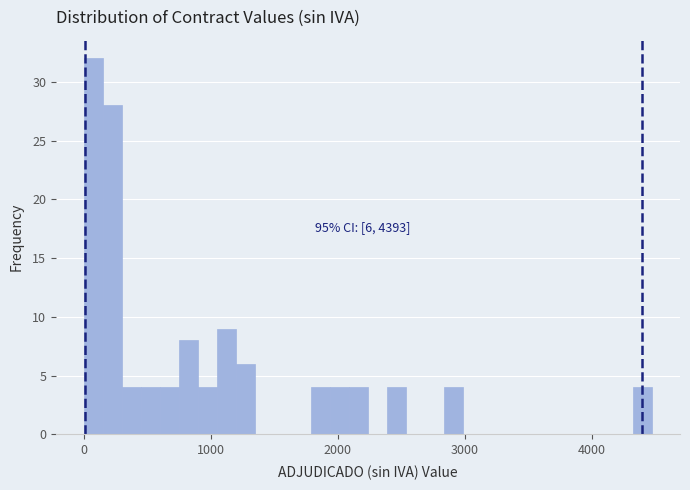

Read against the x-axis, roughly where is the centre of the tallest bar?

100